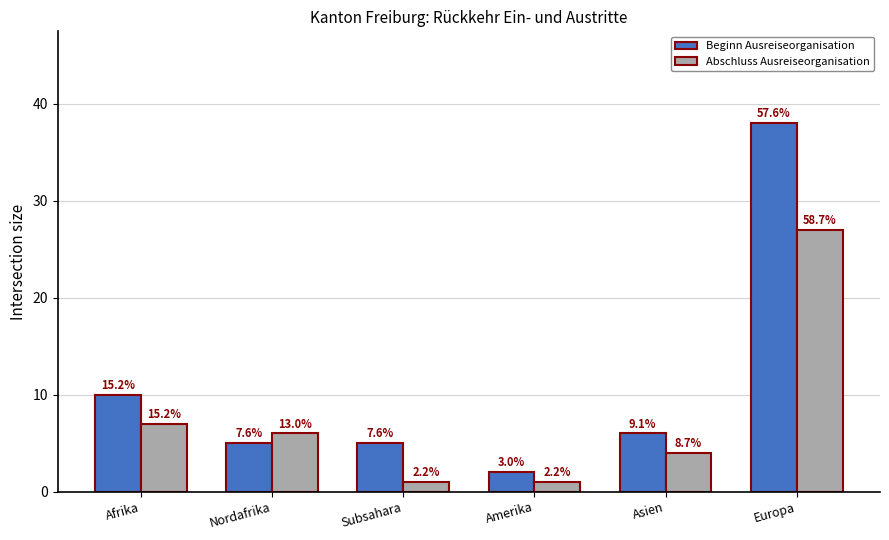

Which category has the highest value in the Beginn Ausreiseorganisation series?

Europa